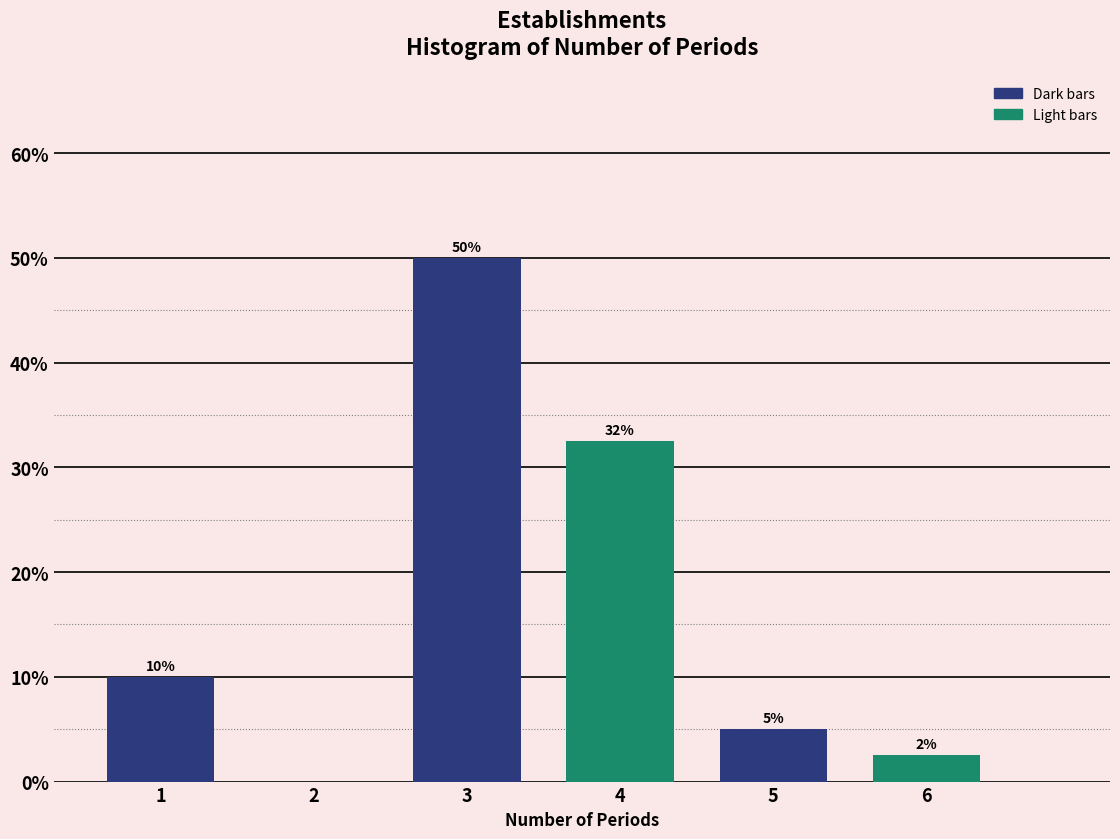

What is the approximate value at 3?

50.0